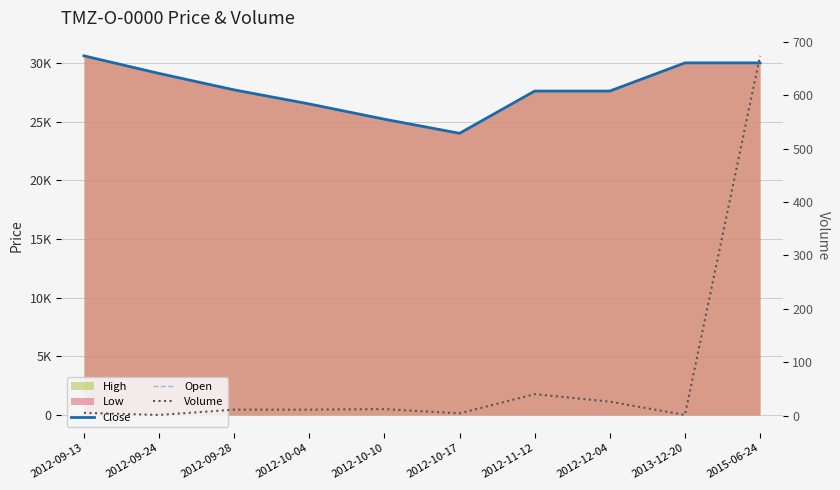

Rank the categories by Close value from highest to lowest.

2012-09-13, 2013-12-20, 2015-06-24, 2012-09-24, 2012-09-28, 2012-11-12, 2012-12-04, 2012-10-04, 2012-10-10, 2012-10-17